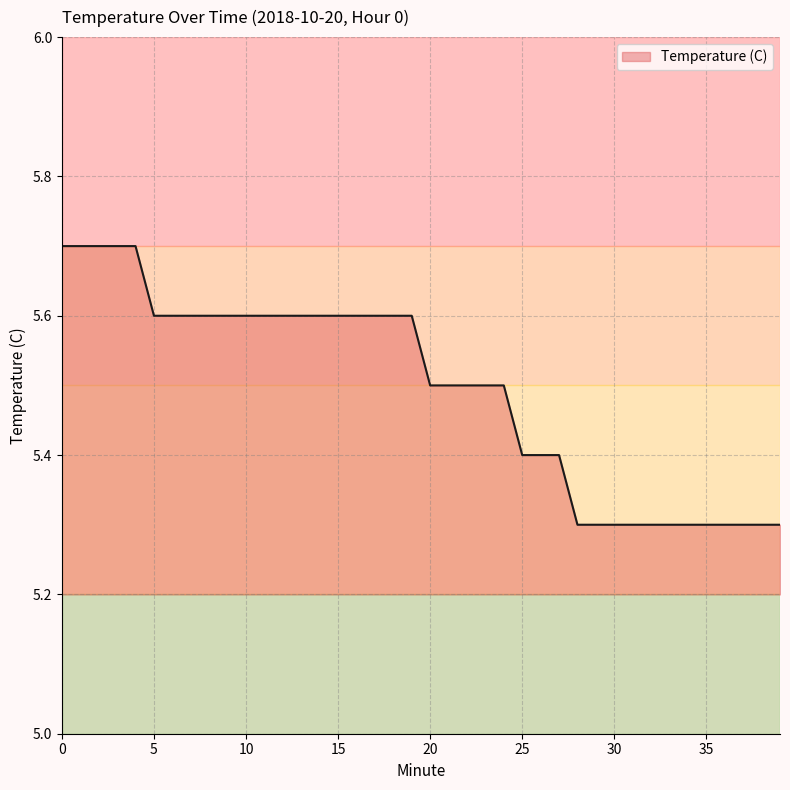

What is the maximum value shown in the chart?

5.7